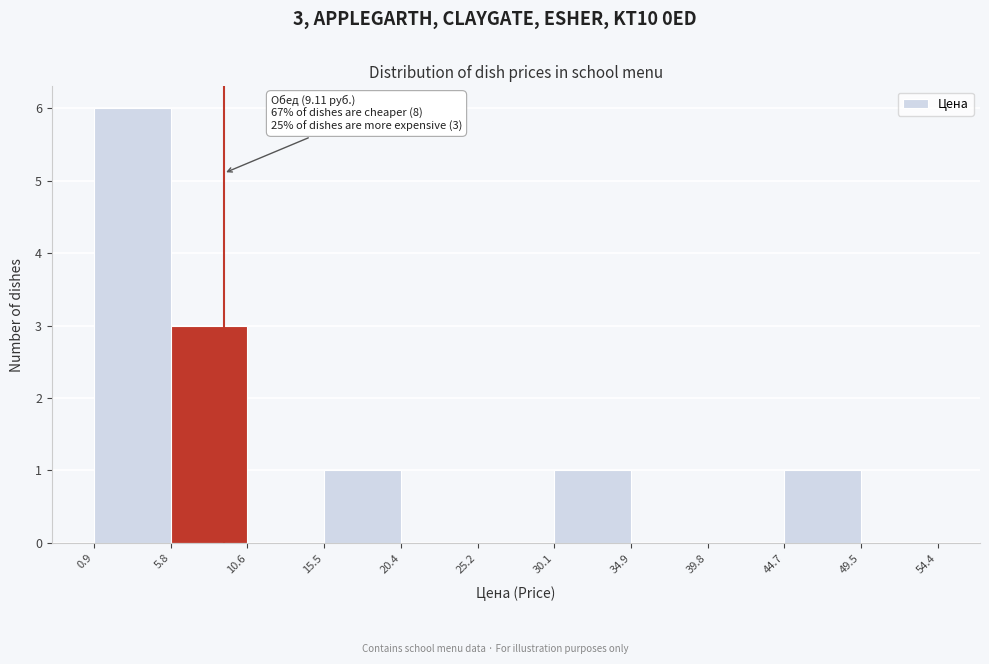

Which range on the x-axis has the tallest bar?

0.9 to 5.8